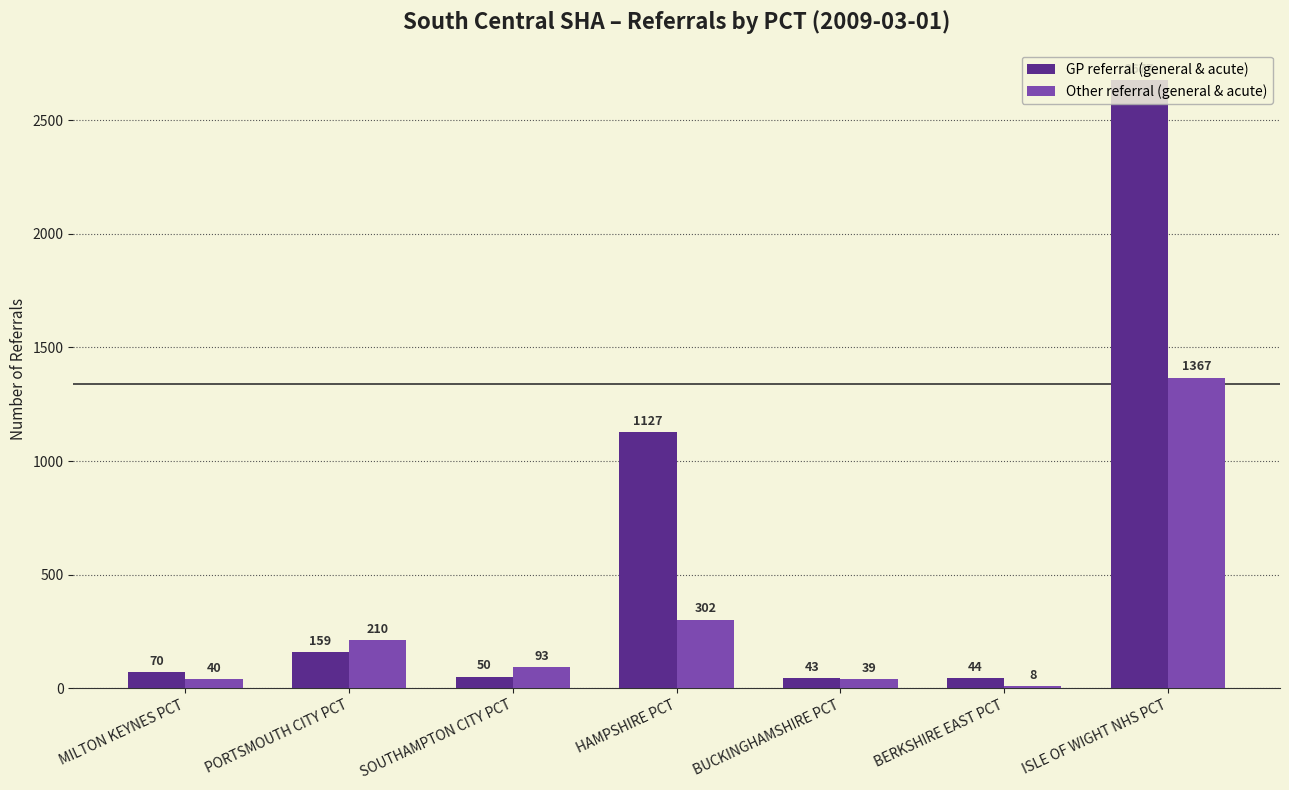

What value does the GP referral (general & acute) series have at HAMPSHIRE PCT?

1127